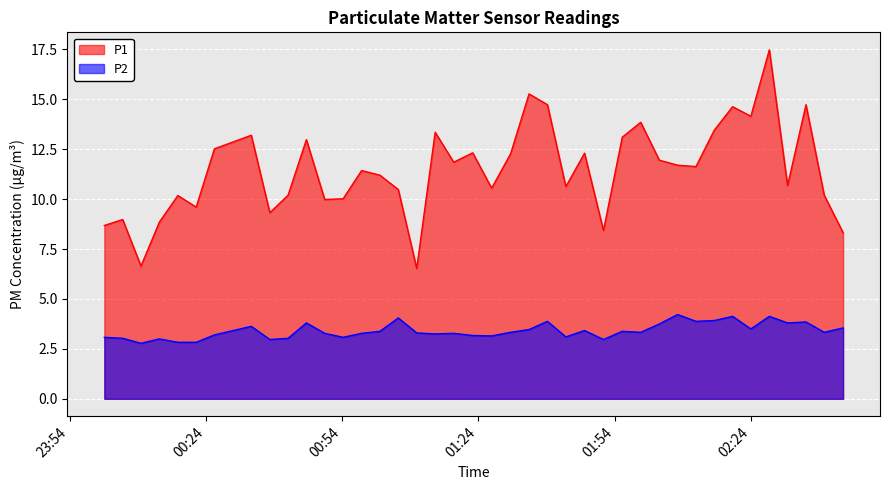

True or false: P2 and P1 intersect in this chart.

False